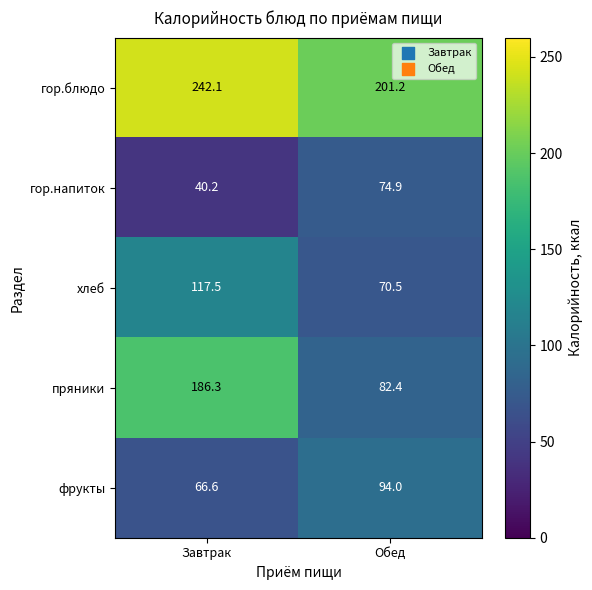

Which series changed the most between Завтрак and Обед?

пряники